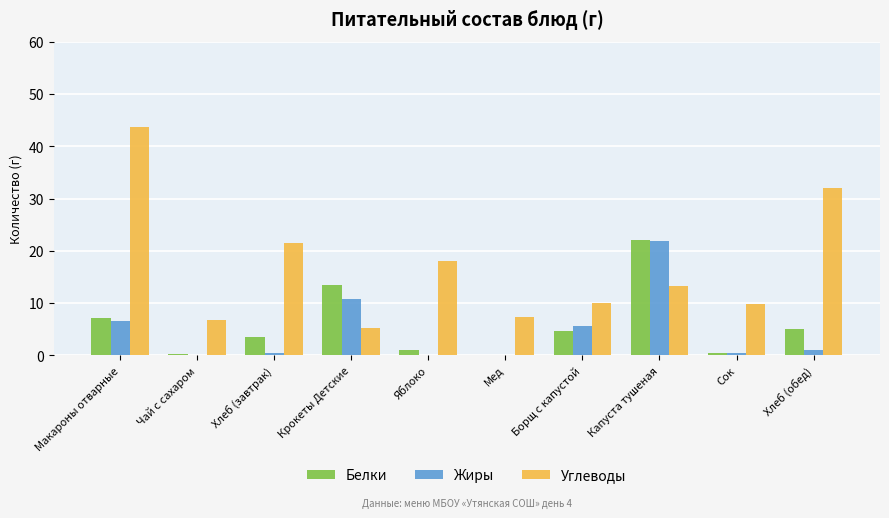

What is the highest value of the Белки series?

22.1